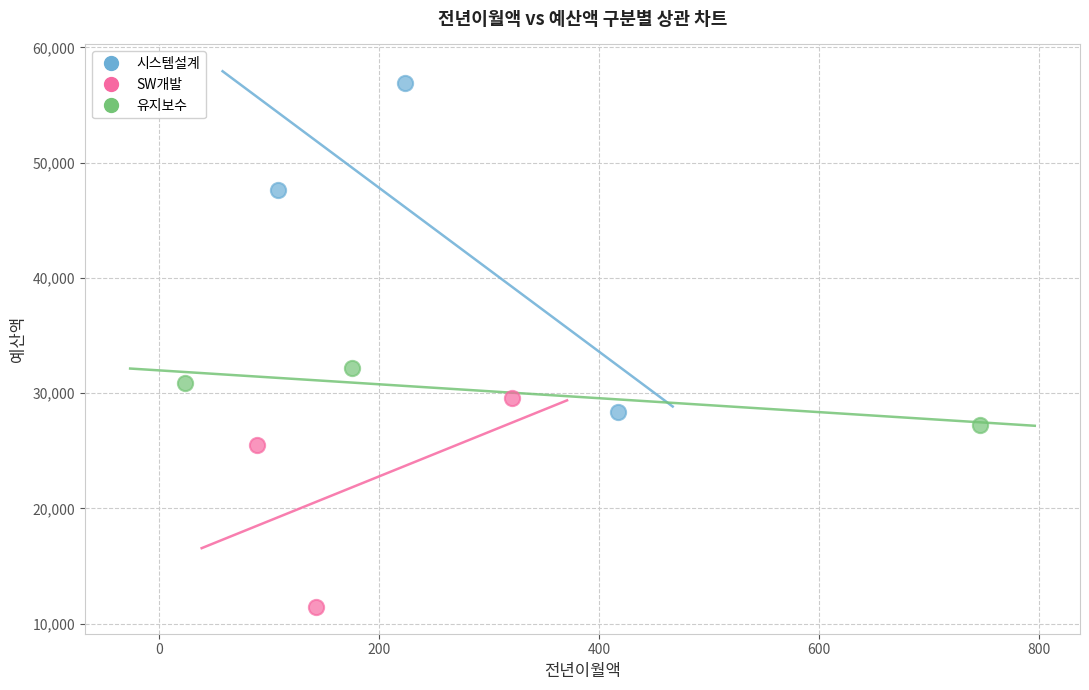

Which series has the largest Y range (max minus min)?

시스템설계